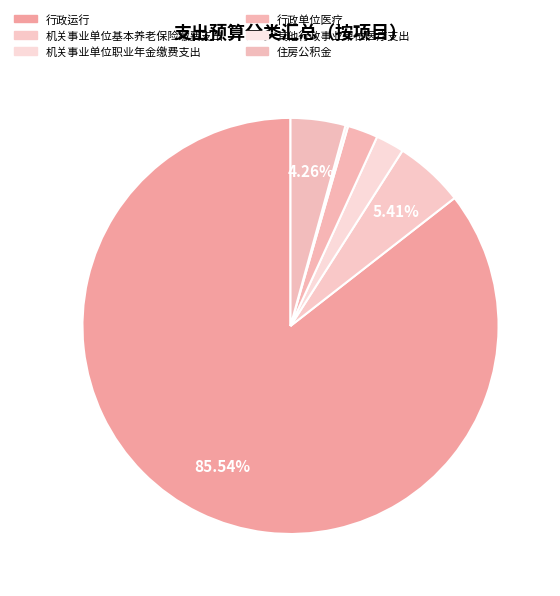

Is the sum of 机关事业单位职业年金缴费支出 and 机关事业单位基本养老保险缴费支出 greater than half?

No